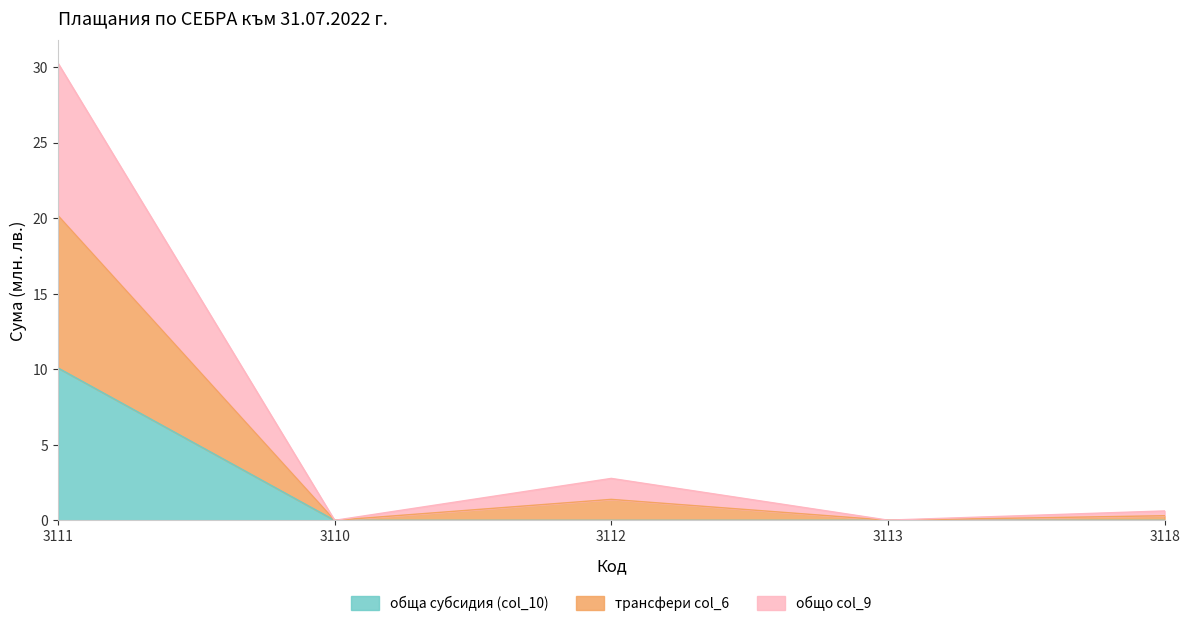

What is the label of the 5th point from the right?

3111